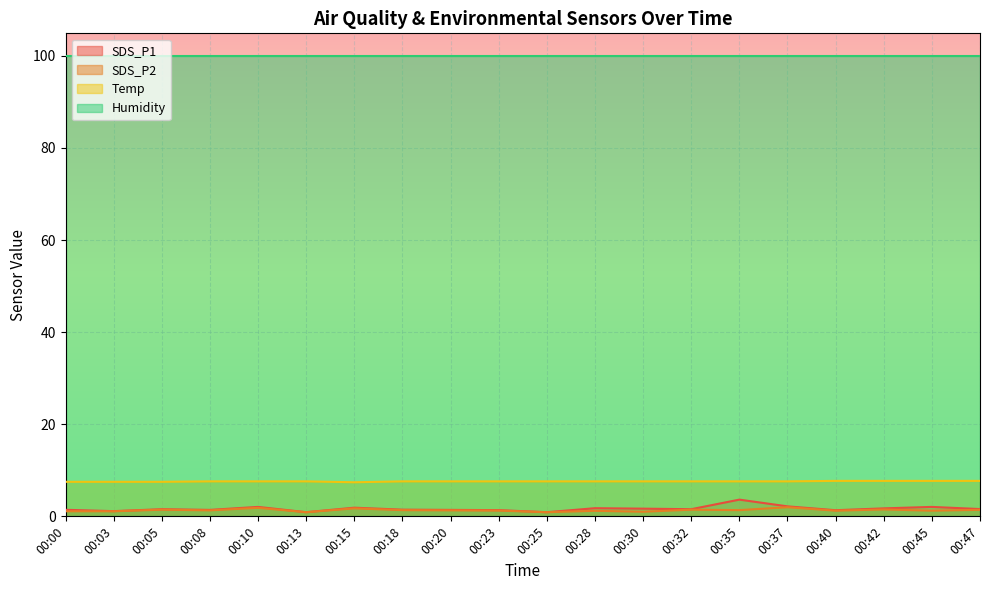

In SDS_P2, how many points are lower than both neighbors (excluding endpoints)?

7